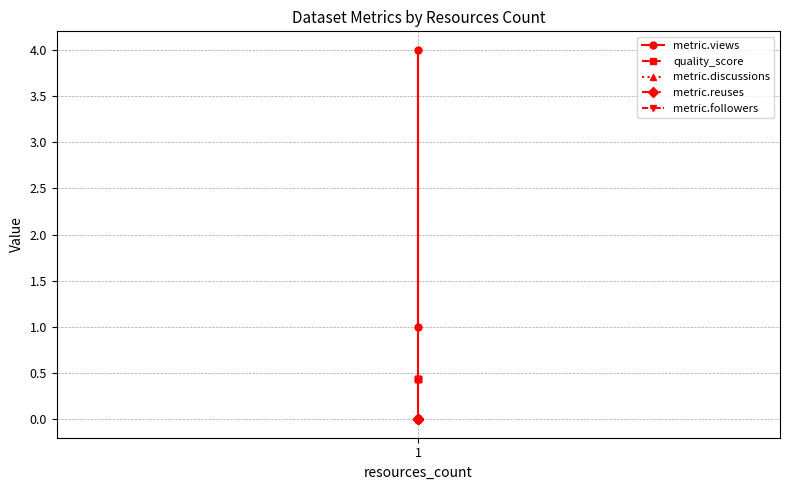

At how many categories does at least one series exceed 3?

1